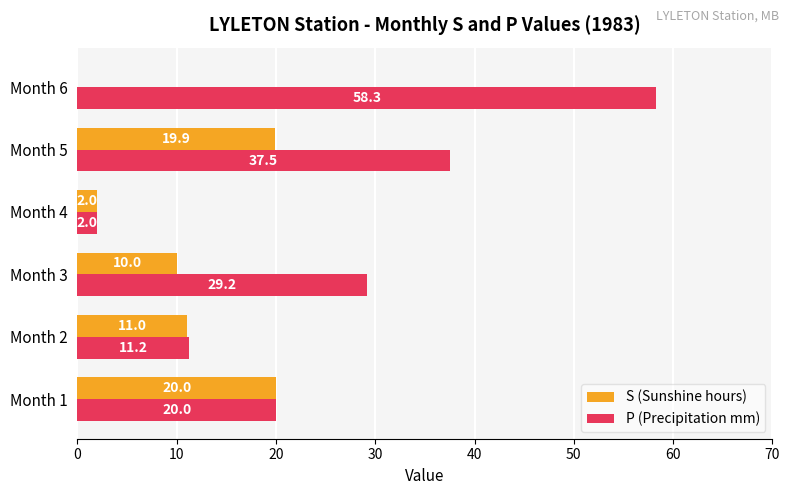

The value of S (Sunshine hours) at Month 5 is 30.9. True or false?

False